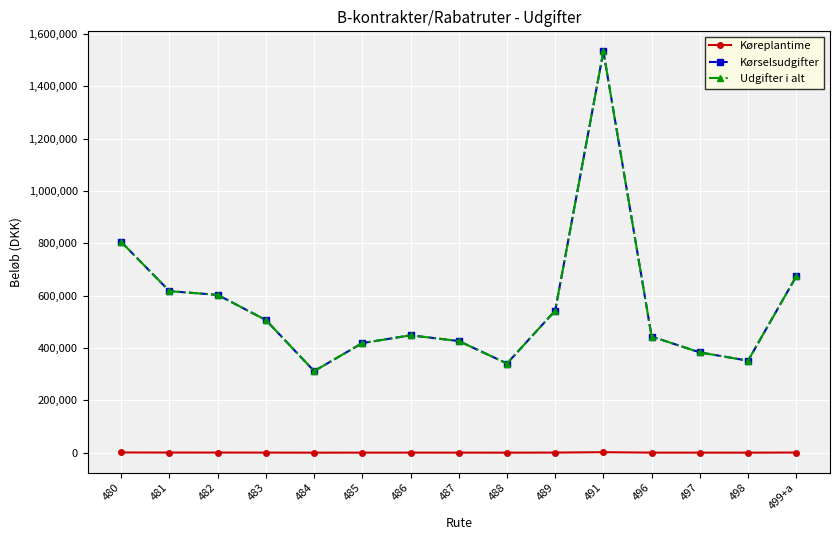

Does the chart have visible grid lines?

Yes